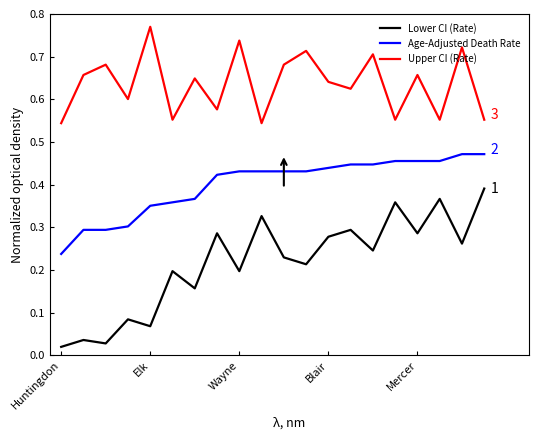

Which series has the widest spread of values?

Lower CI (Rate)